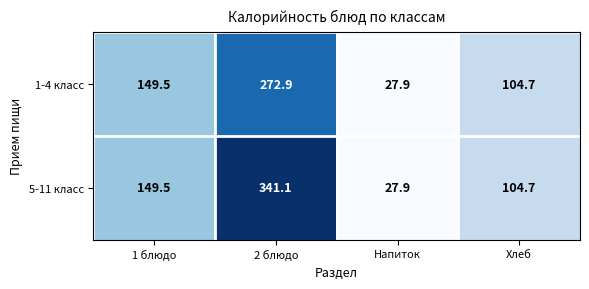

At which category is the sum across all series the highest?

2 блюдо